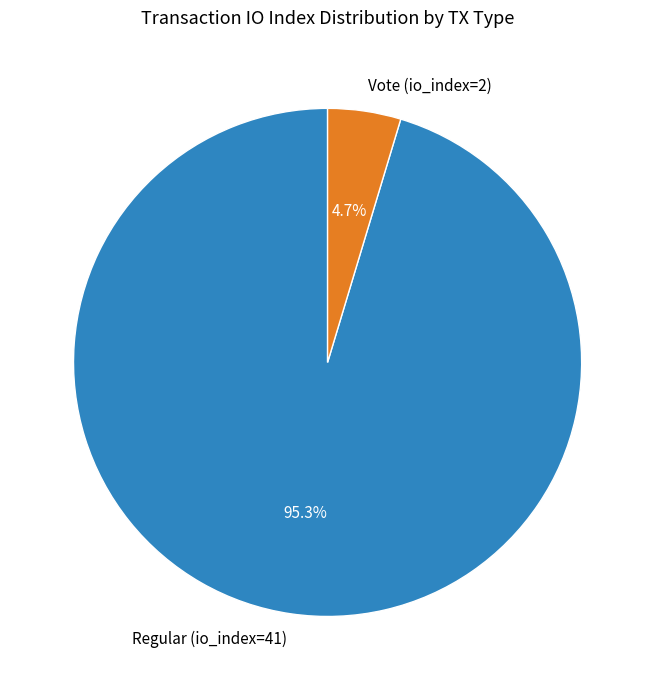

What portion of the pie excludes Regular (io_index=41)?

4.7%